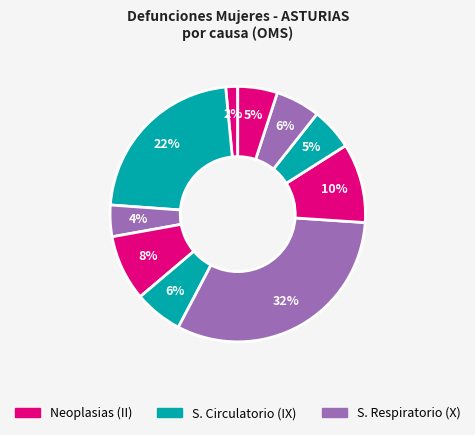

How many slices are in this pie chart?

10